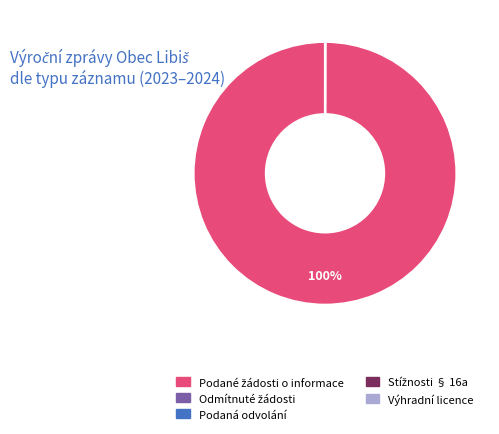

Is there a majority slice in this chart?

Yes